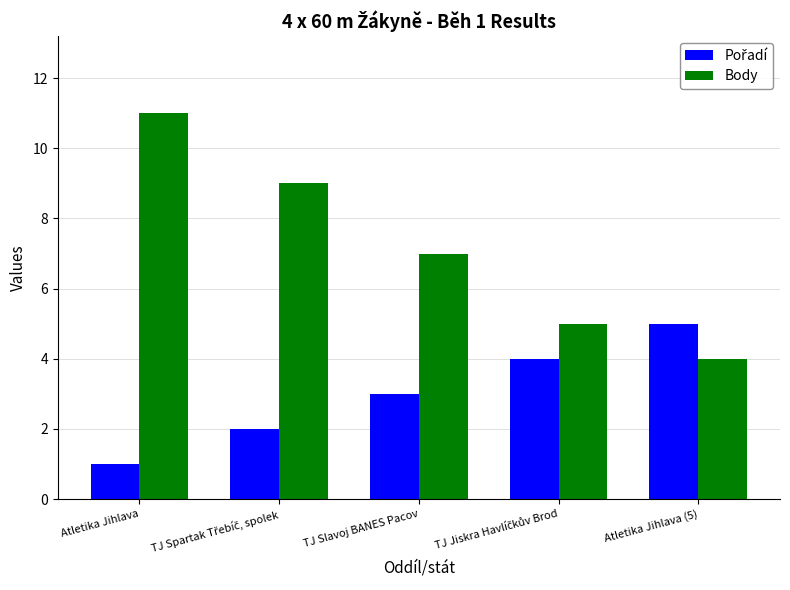

At which label does Body reach its peak?

Atletika Jihlava